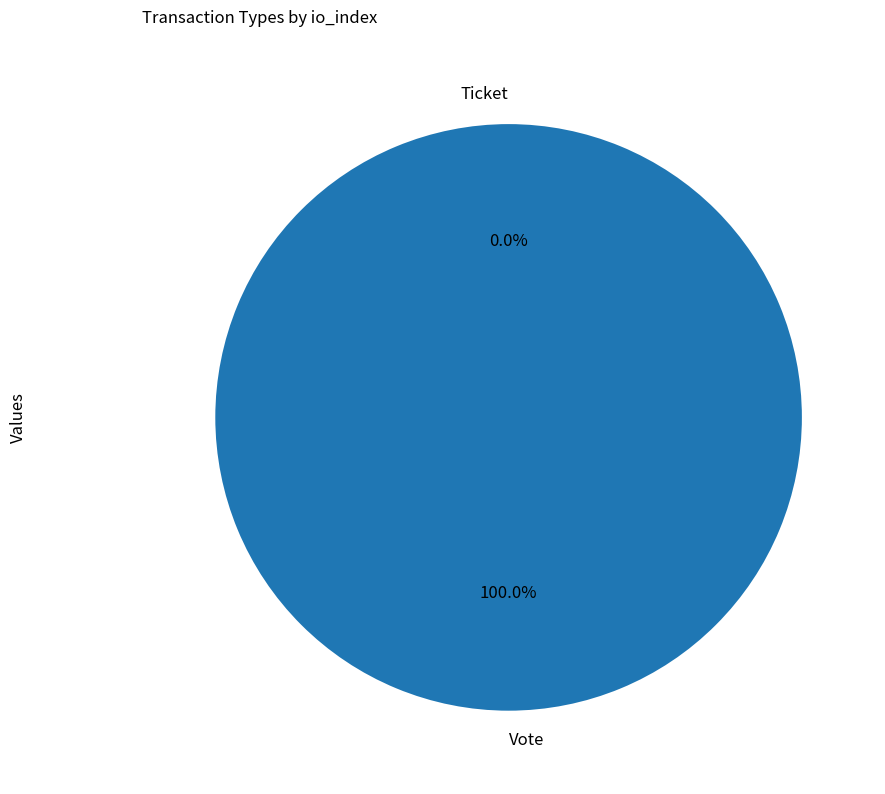

Which has a higher value, Vote or Ticket?

Vote